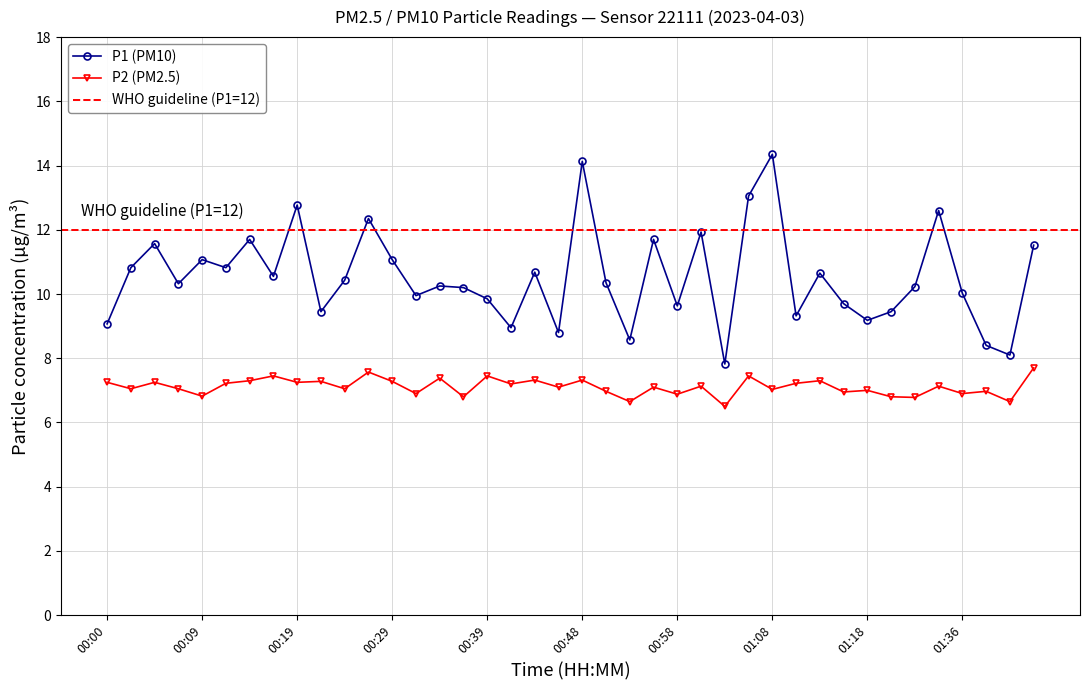

Which series has the largest range (max minus min)?

P1